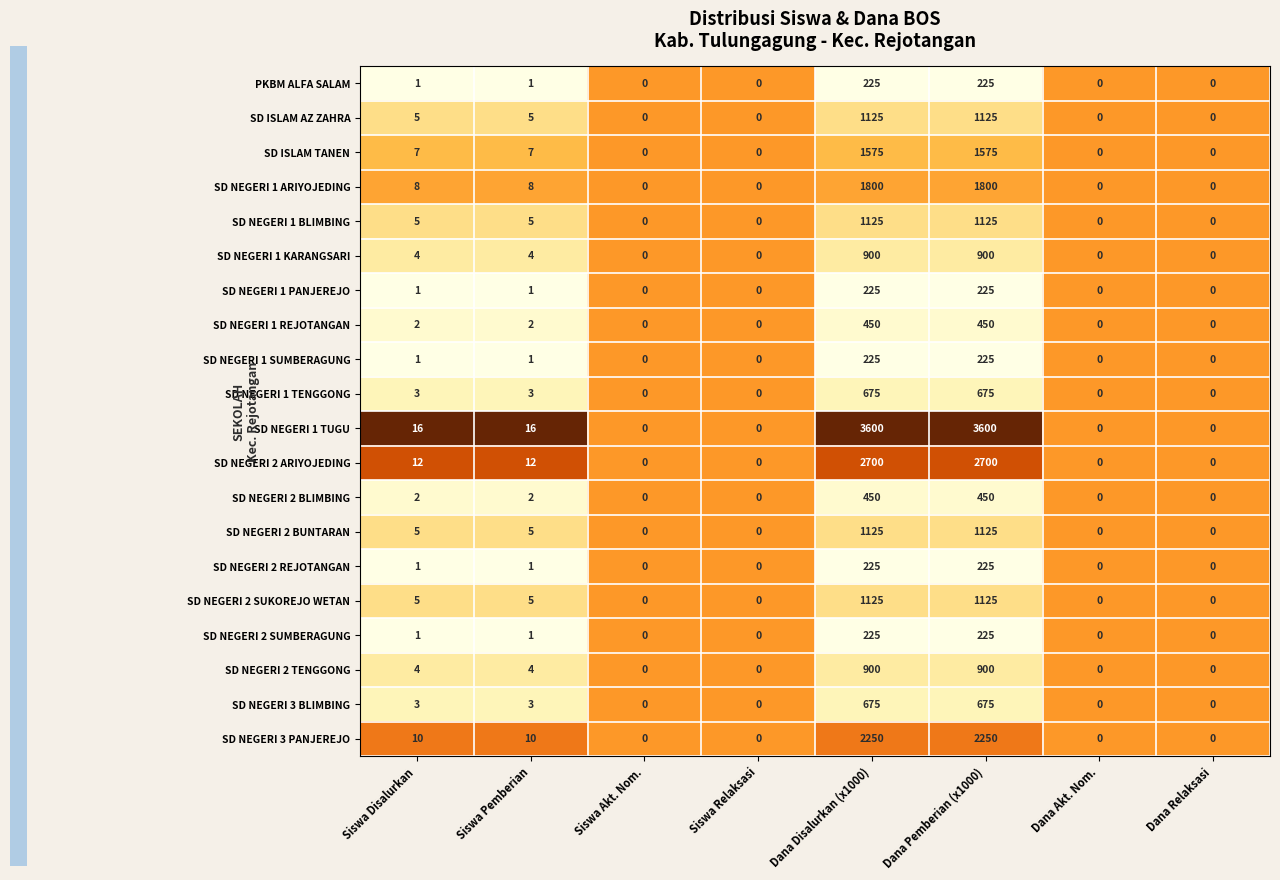

What is the sum of all SD NEGERI 1 BLIMBING values?

2260